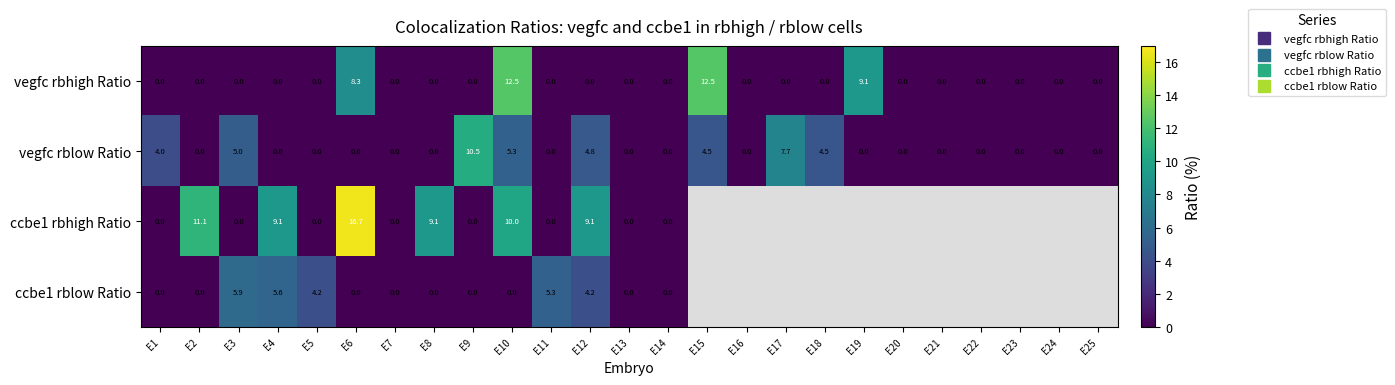

Where does the ccbe1 rblow Ratio series first go above 5?

E3